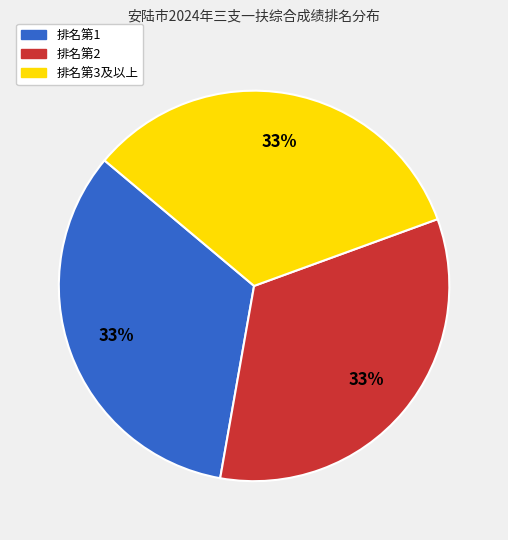

To the nearest percent, what is the average slice percentage?

33%